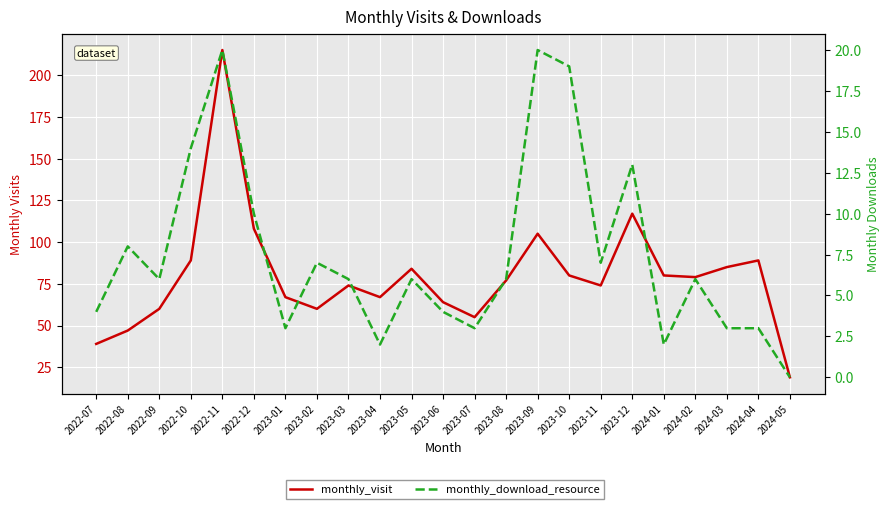

Between 2023-08 and 2023-10, which series saw the biggest shift?

monthly_download_resource